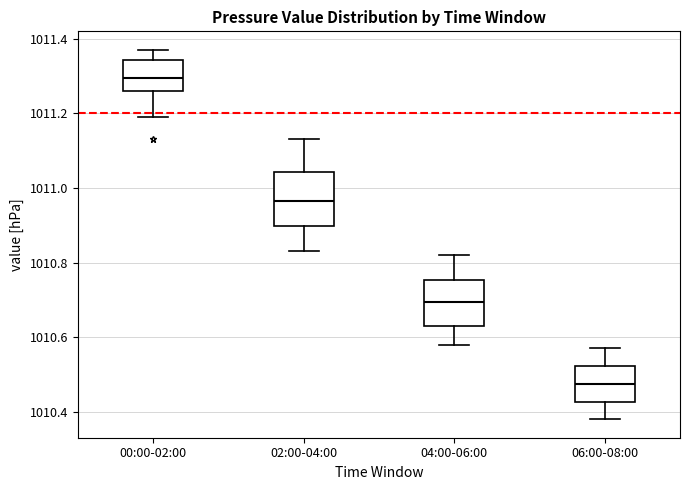

Which box is the tallest, from its lower edge to its upper edge?

02:00-04:00